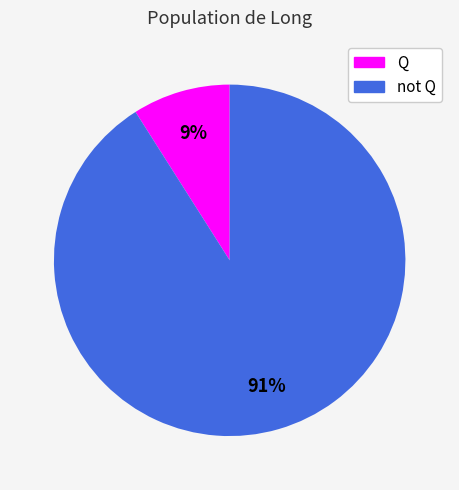

How many segments does this pie chart have?

2